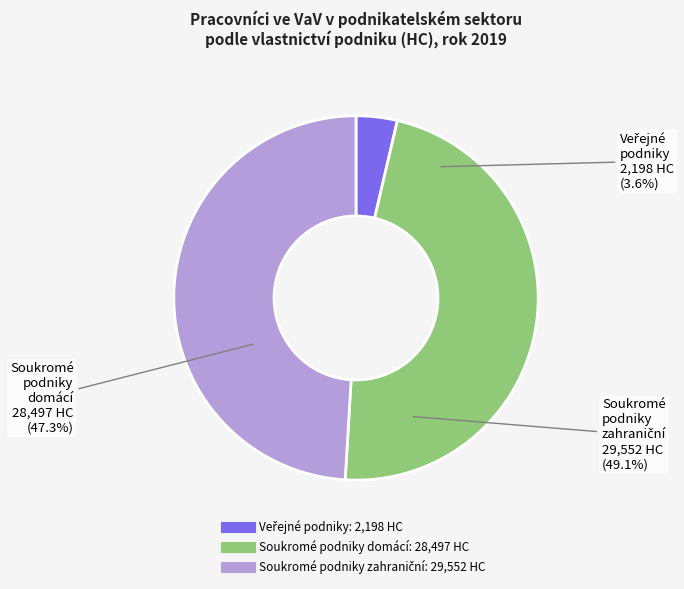

True or false: Veřejné podniky accounts for 4% of the total.

True